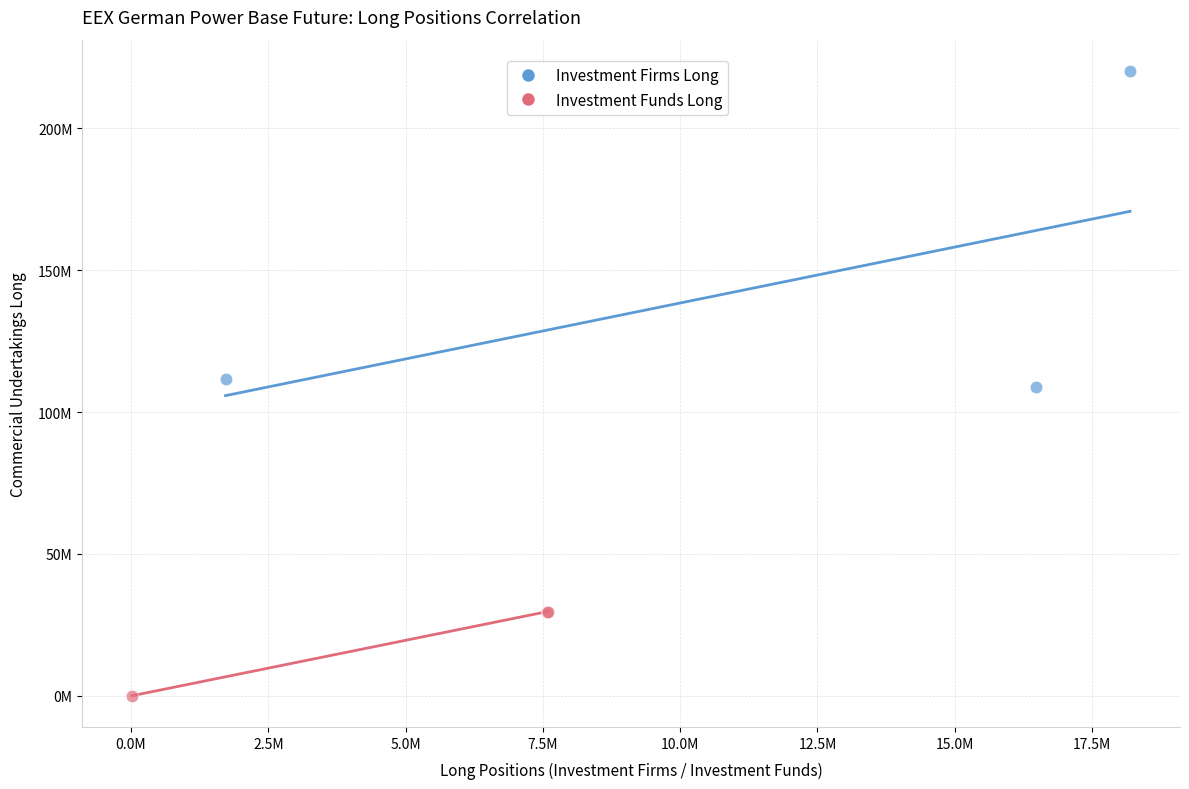

Which series has the largest Y range (max minus min)?

Investment Firms Long